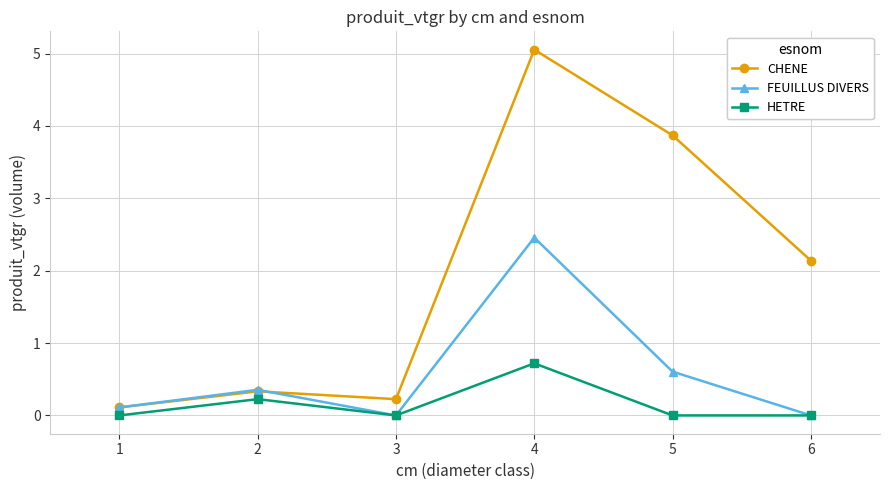

How many values in the CHENE series exceed 2?

3